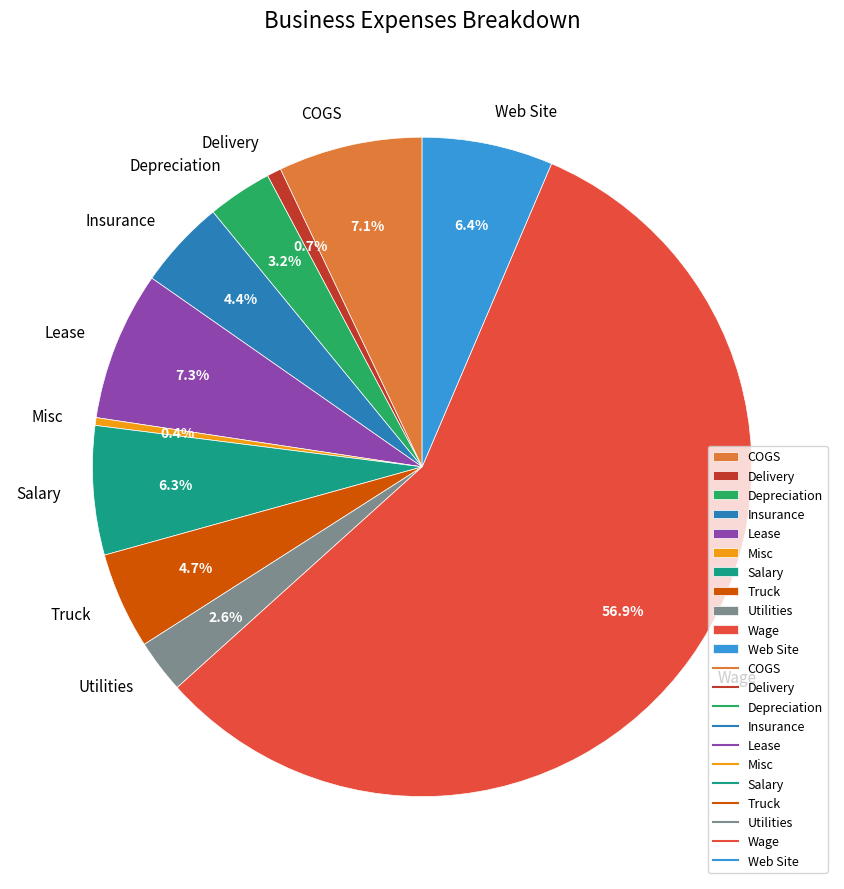

Which category has the biggest portion of the pie?

Wage